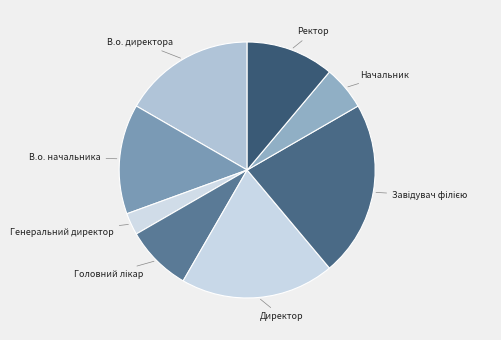

Is there a majority slice in this chart?

No